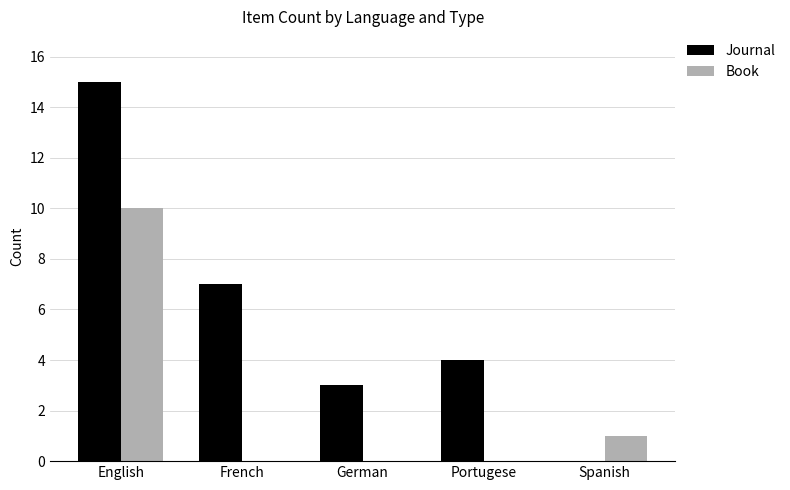

What is the sum of all Book values?

11